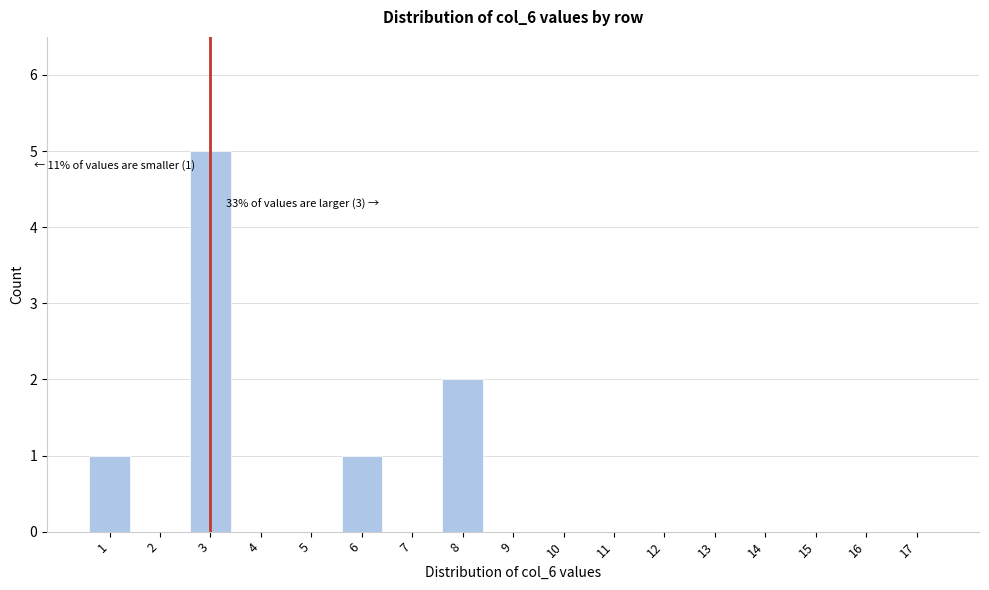

Reading right to left, list all the values displayed in this chart.

17=0	16=0	15=0	14=0	13=0	12=0	11=0	10=0	9=0	8=2	7=0	6=1	5=0	4=0	3=5	2=0	1=1